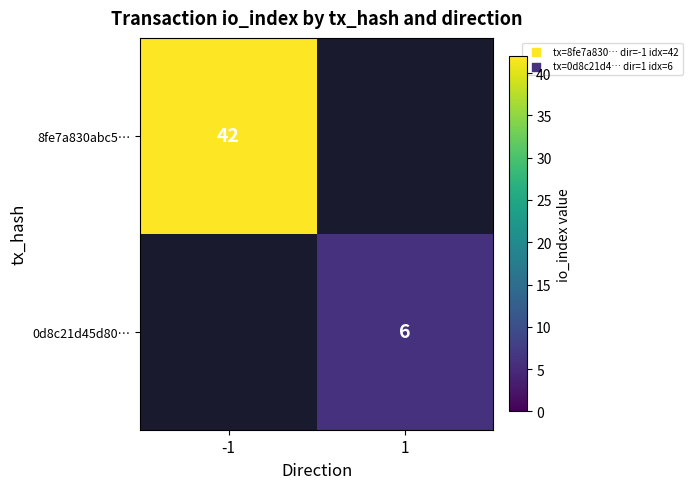

The value of 8fe7a830abc5… at -1 is 70. True or false?

False